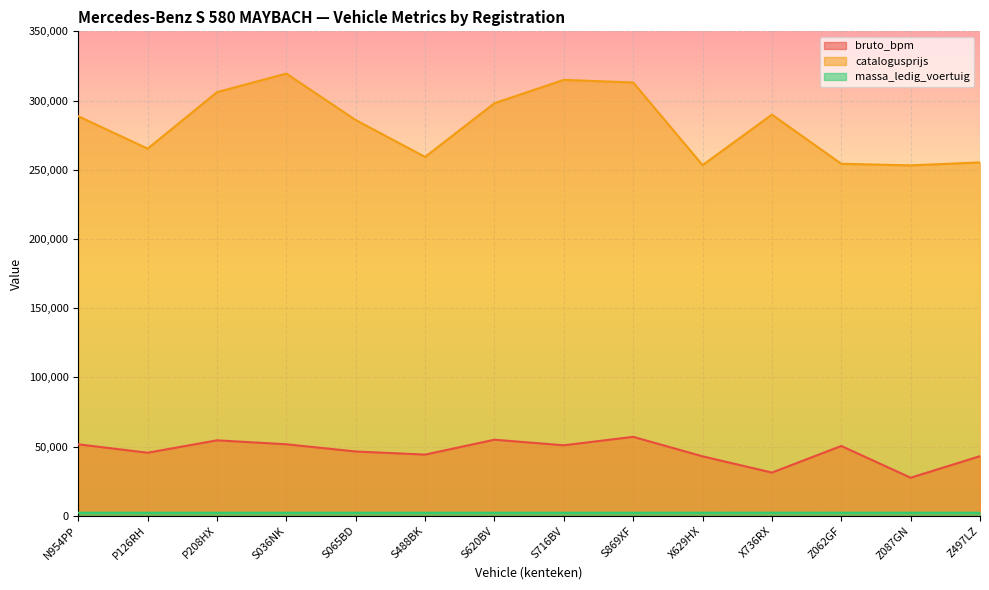

What is the highest value of the bruto_bpm series?

57010